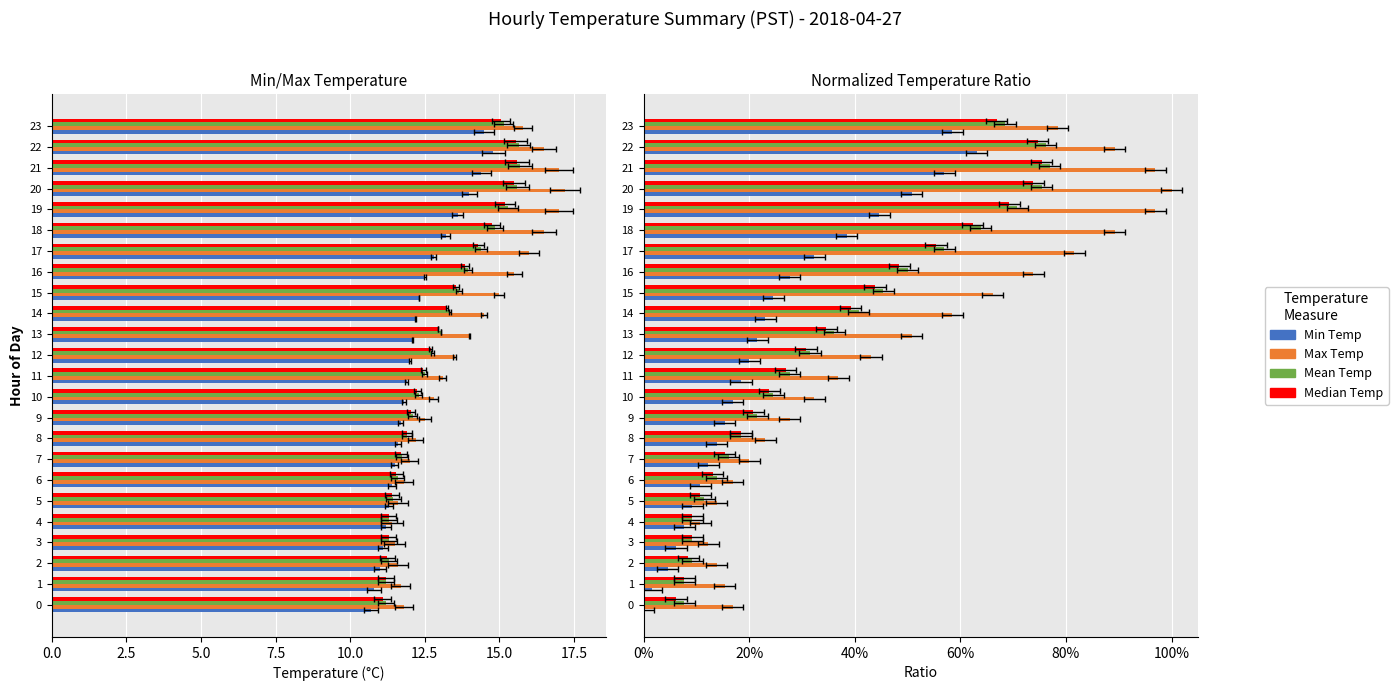

Which label corresponds to the largest value in the chart?

20